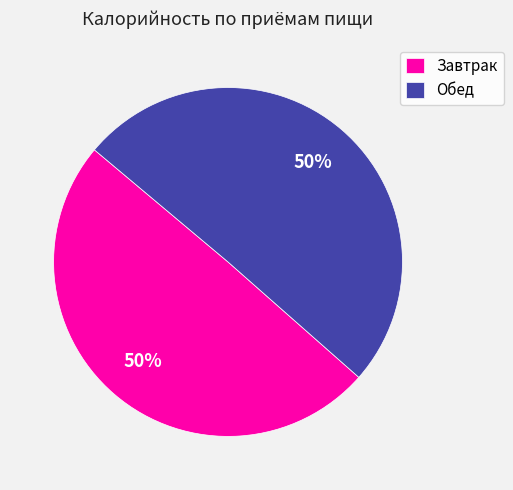

How many segments does this pie chart have?

2